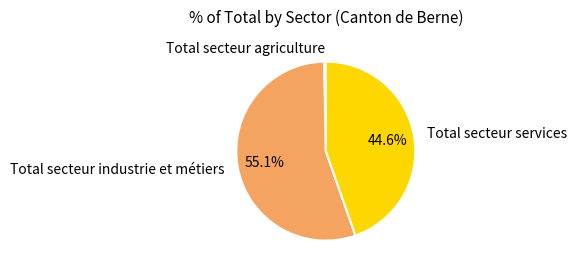

How much of the chart is everything except Total secteur industrie et métiers?

44.9%